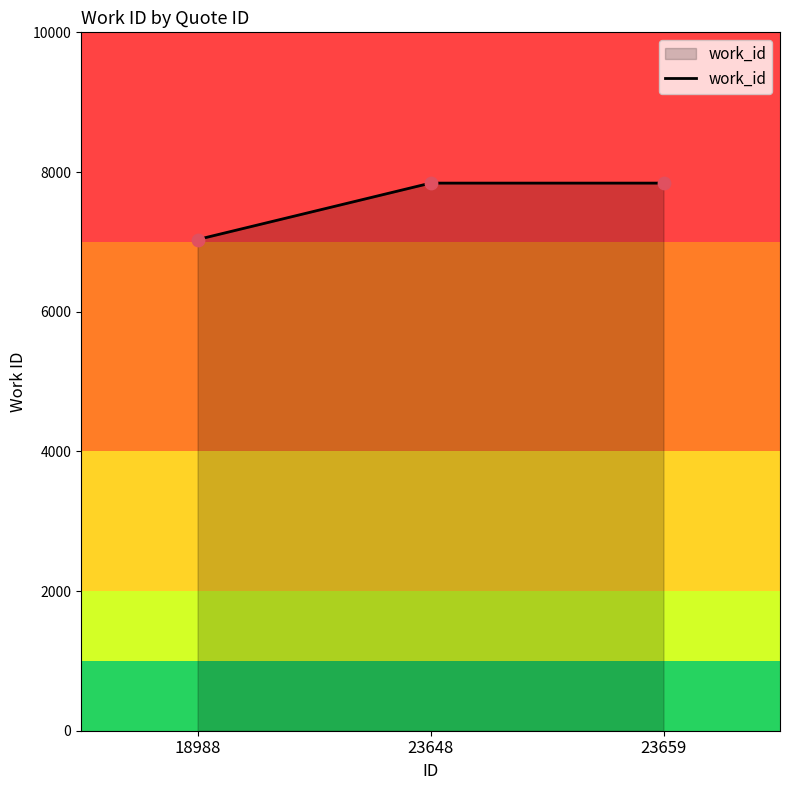

What is the change in value from 18988 to 23648?

+808